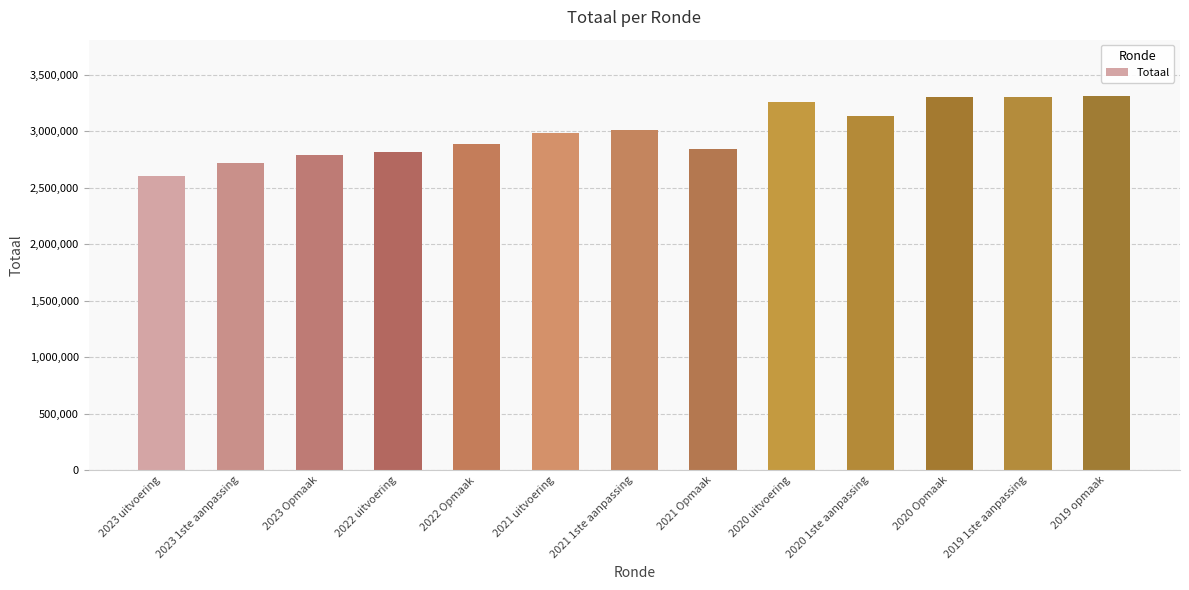

What is the smallest value displayed?

2602189